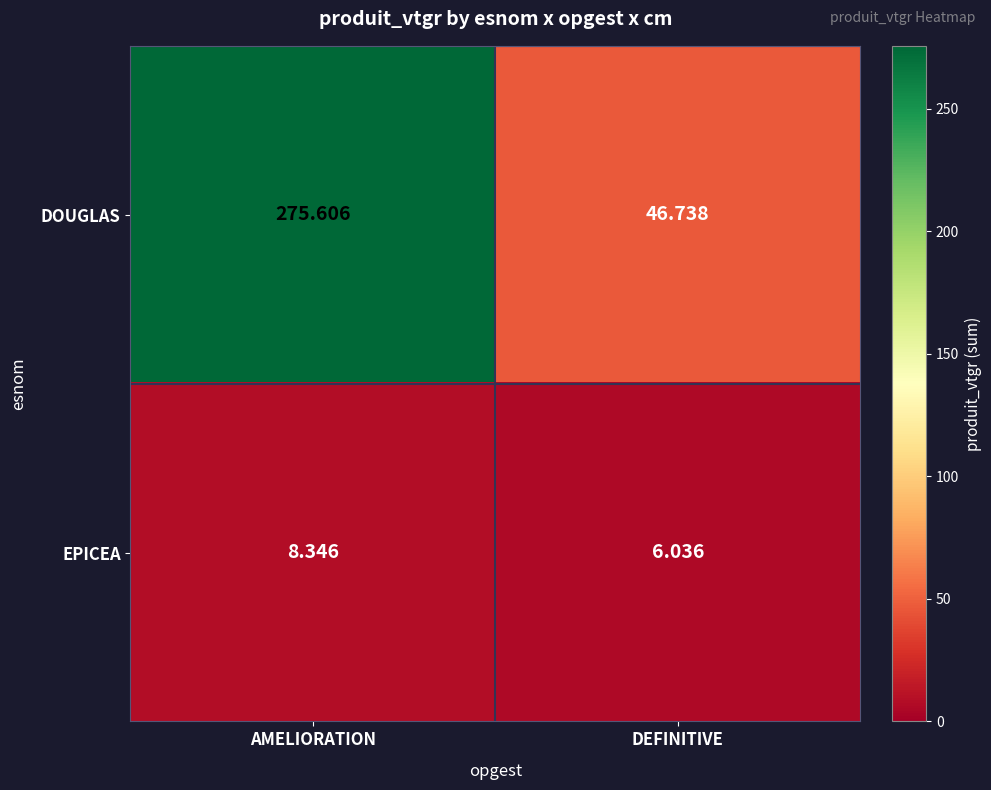

Which series has the widest spread of values?

DOUGLAS